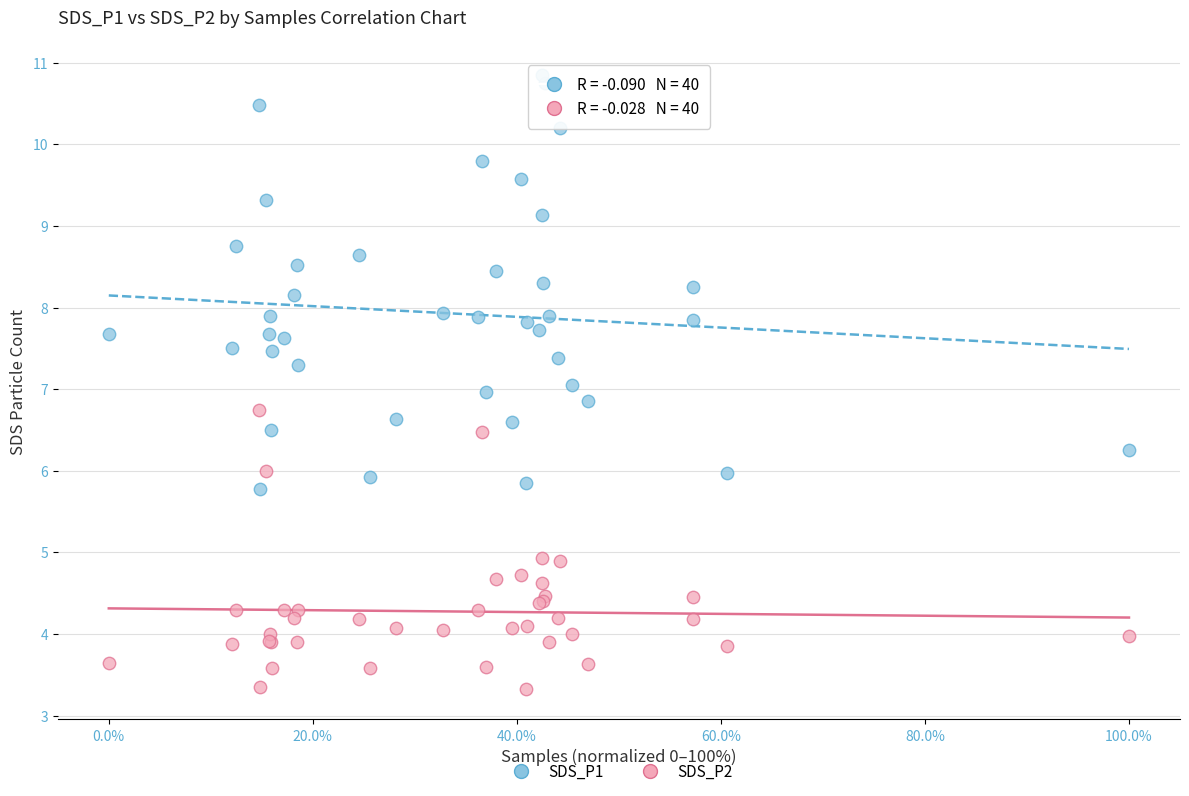

Which series contains the lowest Y value?

SDS_P2